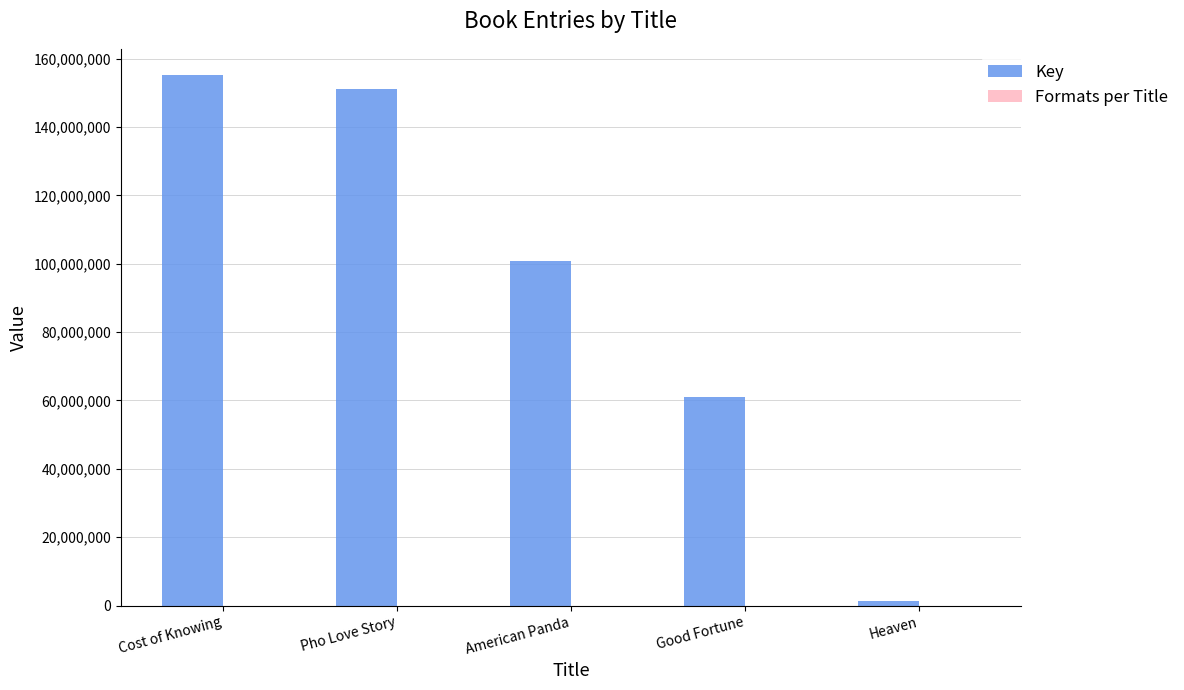

What is the greatest value displayed?

155097915